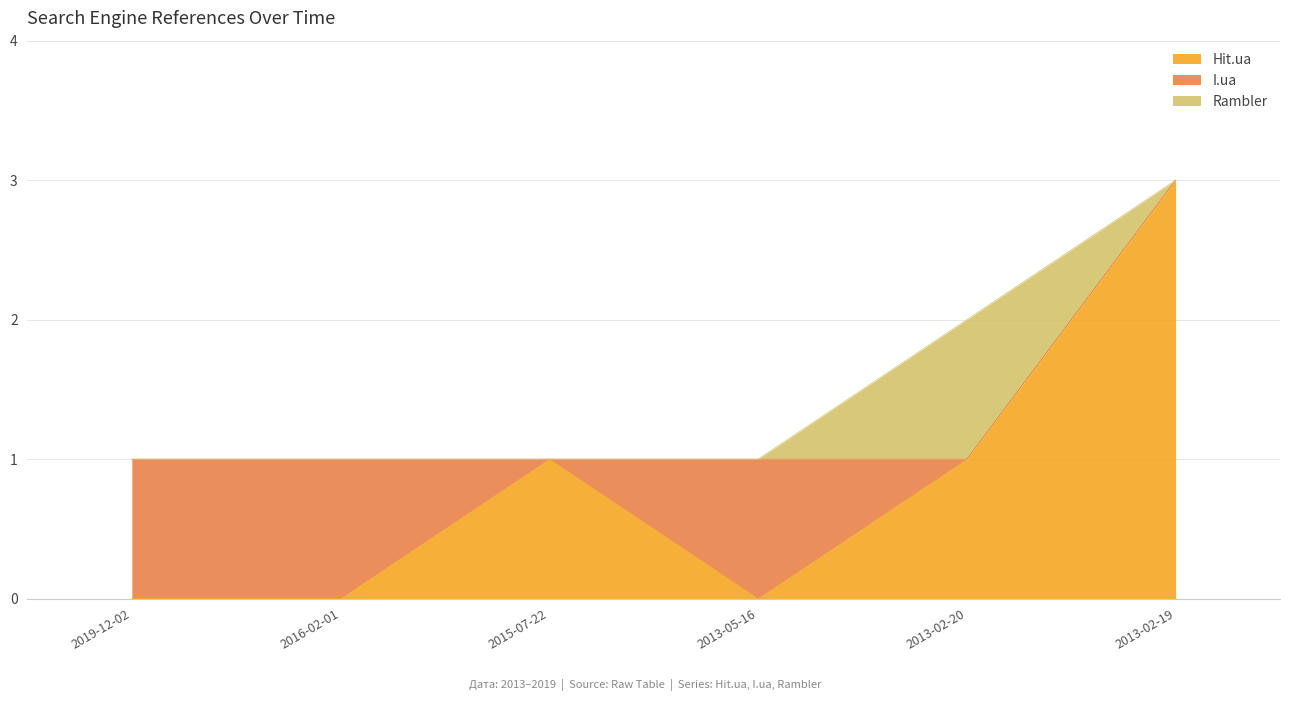

Between 2013-02-20 and 2019-12-02, which is larger?

2013-02-20